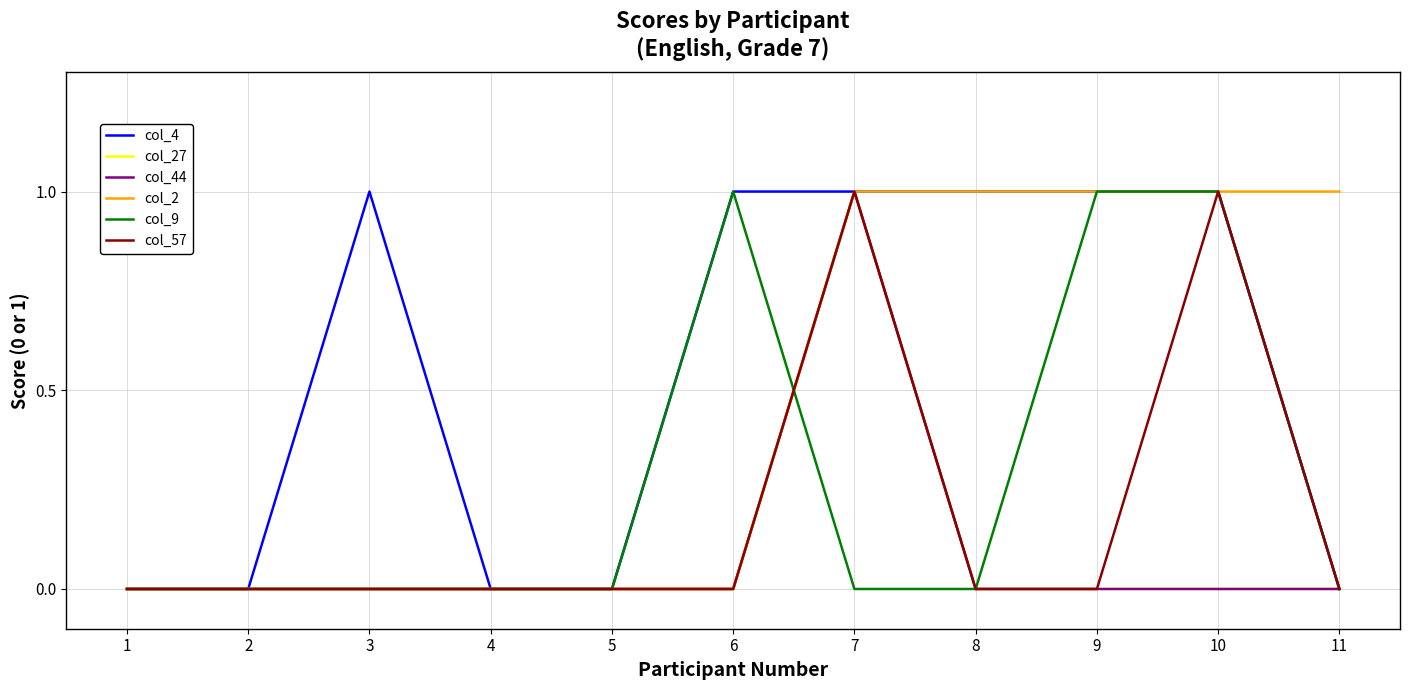

Is this an area chart (filled region under the line)?

No